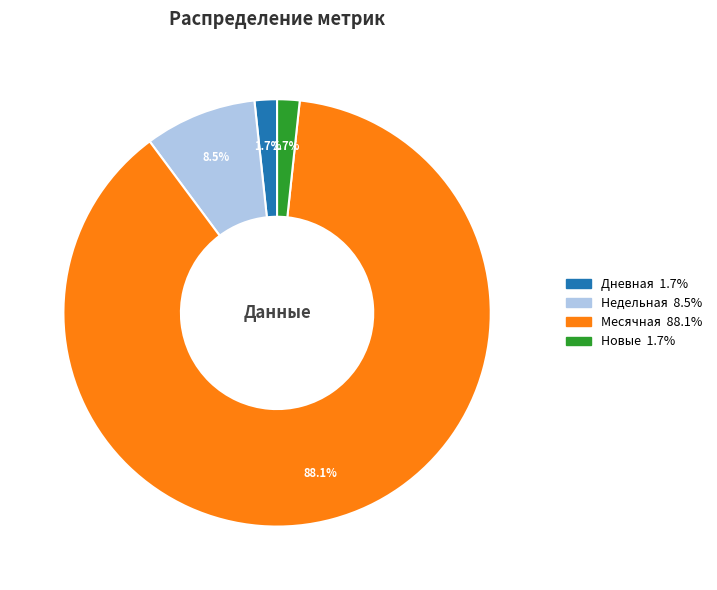

Is there a majority slice in this chart?

Yes